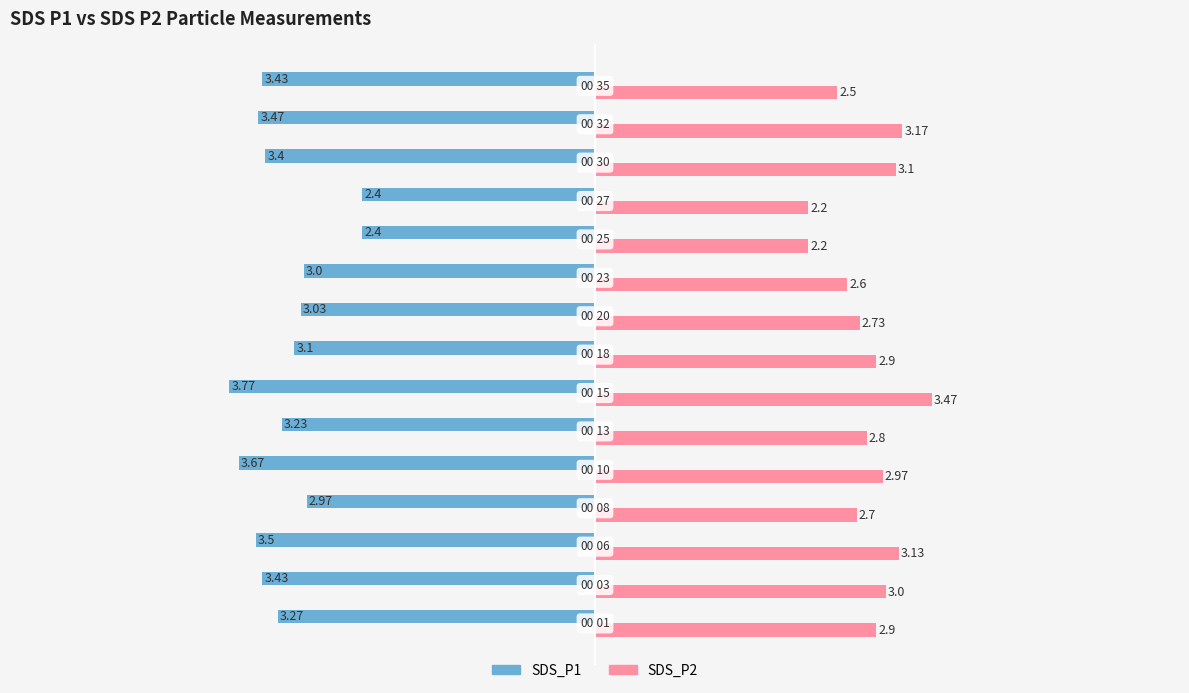

Which series has the largest range (max minus min)?

SDS_P1